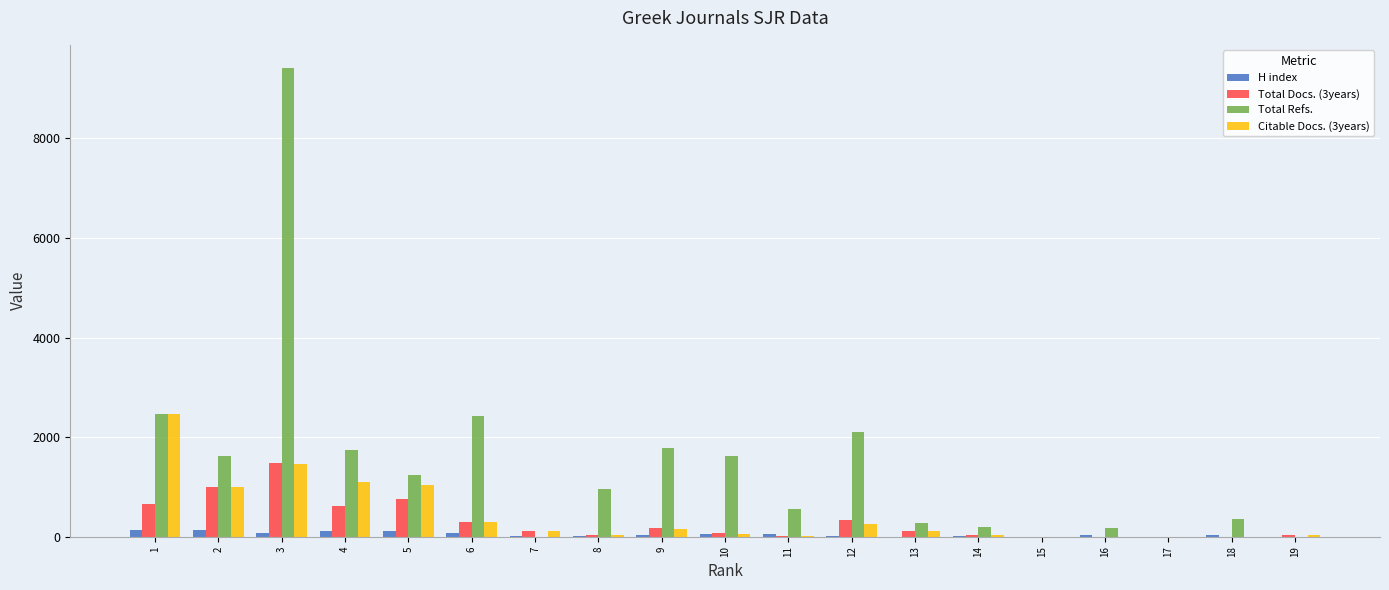

Is the value of Citable Docs. (3years) at 1 greater than the value of Total Docs. (3years) at 10?

Yes